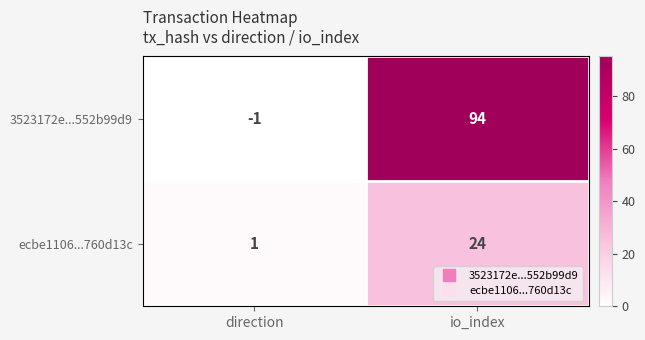

Which series has the largest range (max minus min)?

3523172e...552b99d9